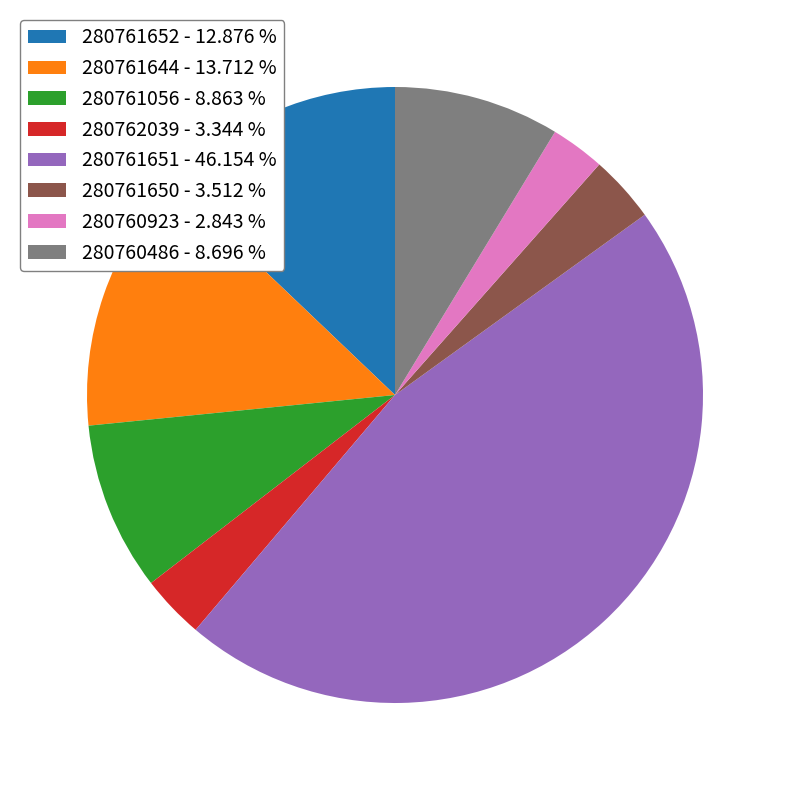

Is the sum of 280761644 - 13.712 % and 280761650 - 3.512 % greater than half?

No